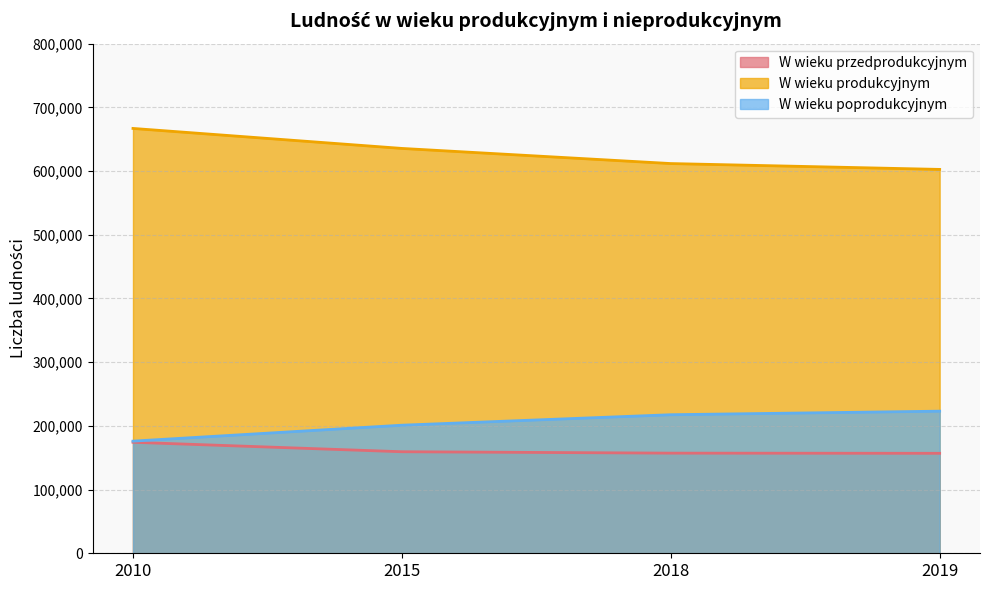

Count the number of categories in the chart.

4